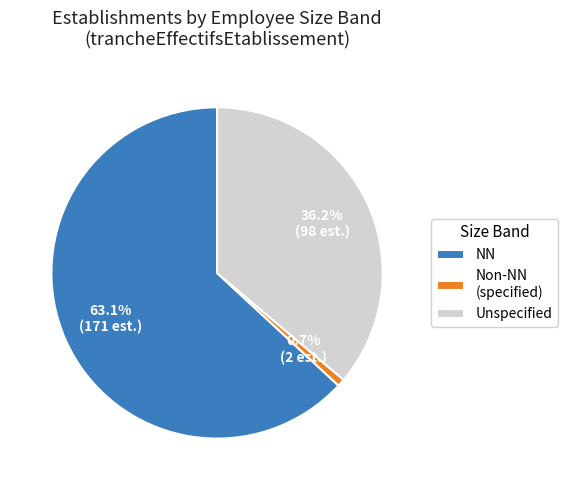

Which category has the smallest portion of the pie?

Non-NN (specified)